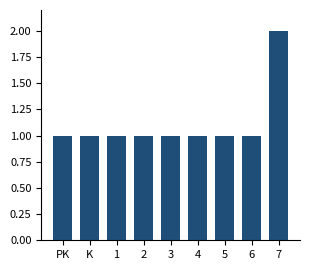

Reading right to left, list all the values displayed in this chart.

7=2	6=1	5=1	4=1	3=1	2=1	1=1	K=1	PK=1